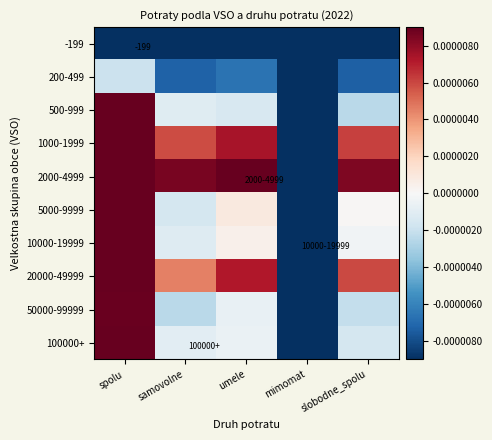

At how many categories does at least one series exceed 0?

4